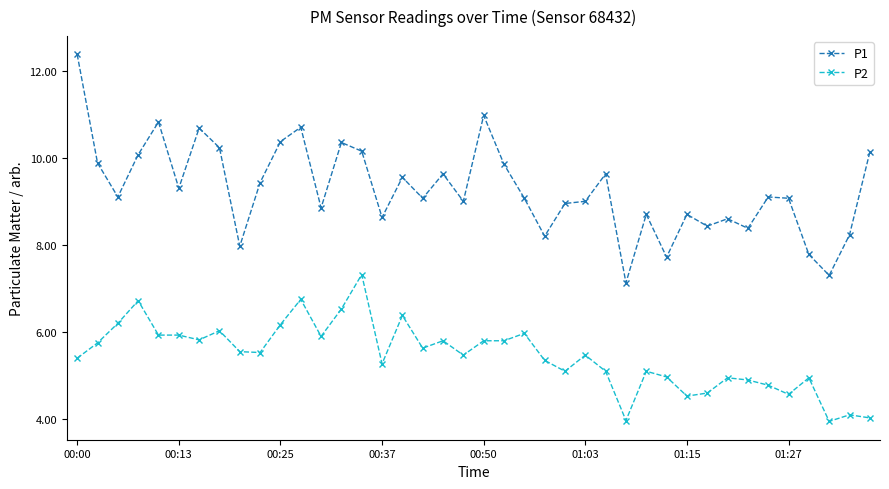

True or false: P2 has more than 0 interior local peaks.

True